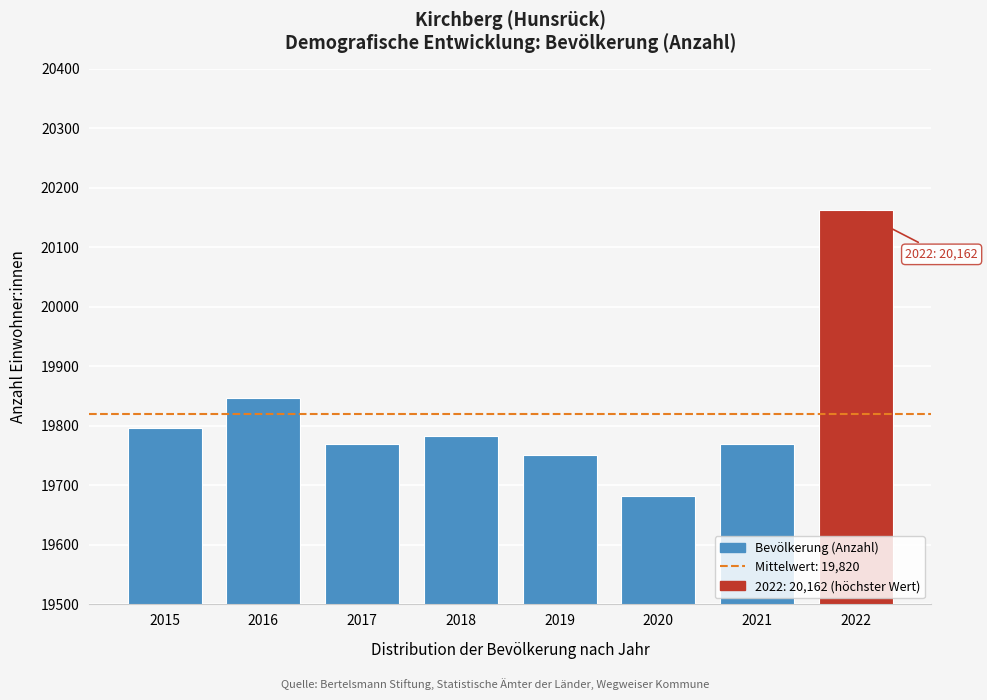

The chart shows a value of 19770 at 2021. True or false?

True